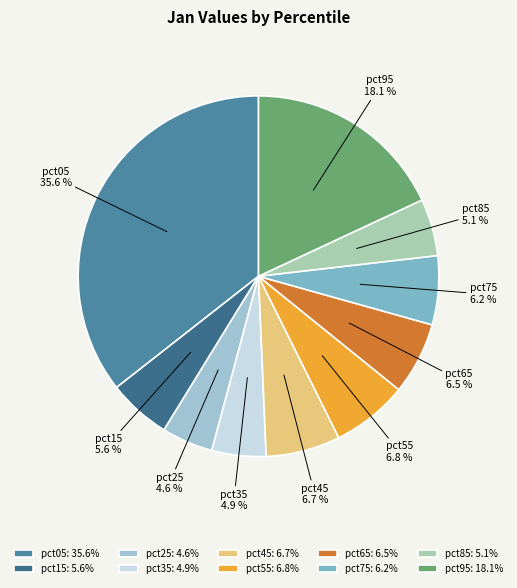

How many slices are in this pie chart?

10